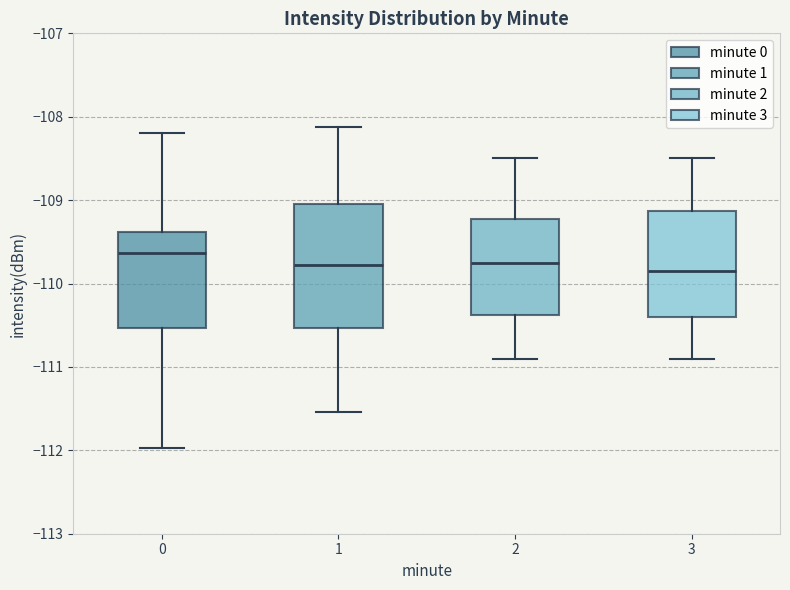

Reading left to right, read every box against the y-axis: the position of its median line, the range the box covers, and the ends of its whiskers. The values are not printed on the chart, so give them approximately, as read against the axis.

0: median -109.6, box -110.5 to -109.4, whiskers -112.0 to -108.2
1: median -109.8, box -110.5 to -109.0, whiskers -111.5 to -108.1
2: median -109.7, box -110.4 to -109.2, whiskers -110.9 to -108.5
3: median -109.8, box -110.4 to -109.1, whiskers -110.9 to -108.5